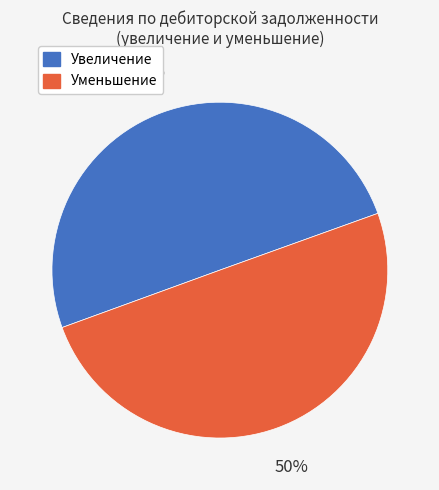

To the nearest percent, what is the average slice percentage?

50%